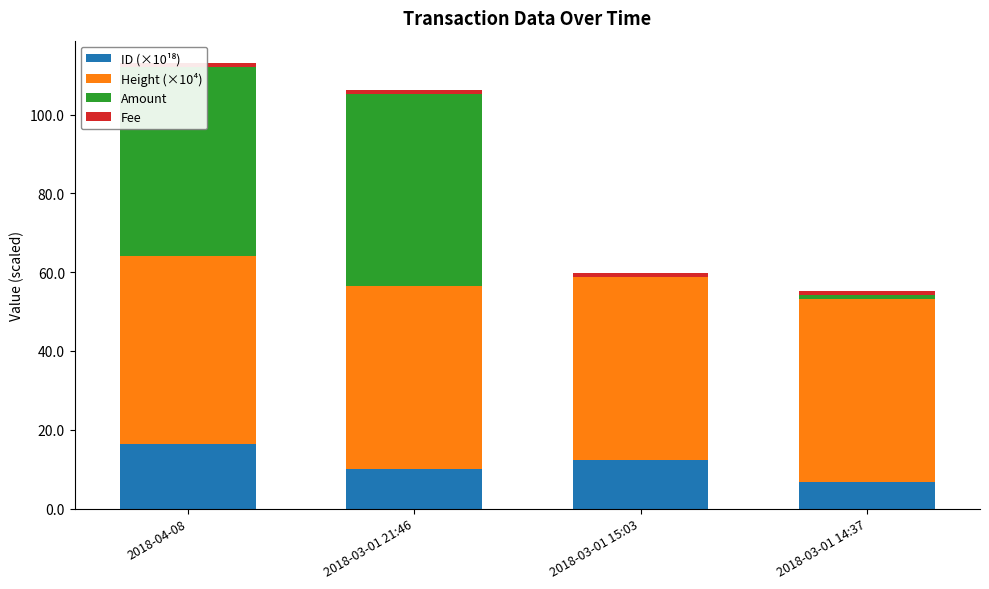

What are all the series names shown in the legend?

ID (×10¹⁸), Height (×10⁴), Amount, Fee